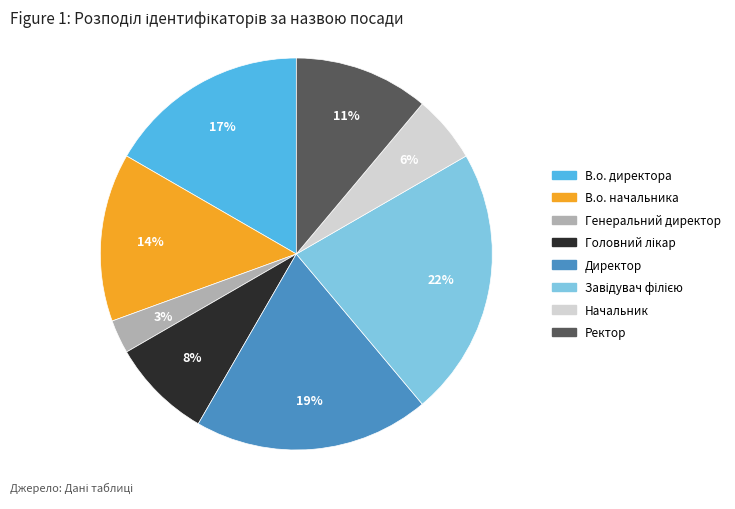

What is the smallest slice in the pie chart?

Генеральний директор